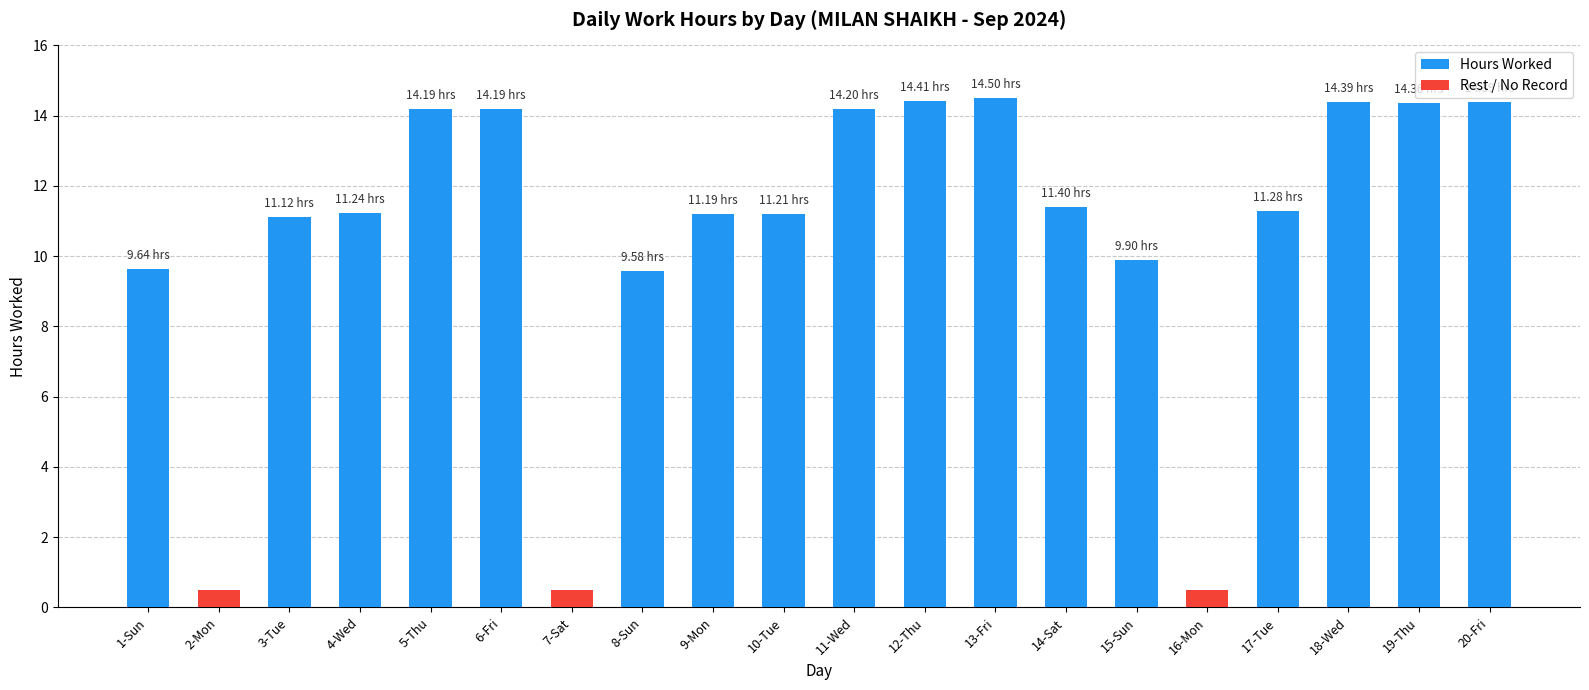

Between 5-Thu and 12-Thu, which is larger?

12-Thu